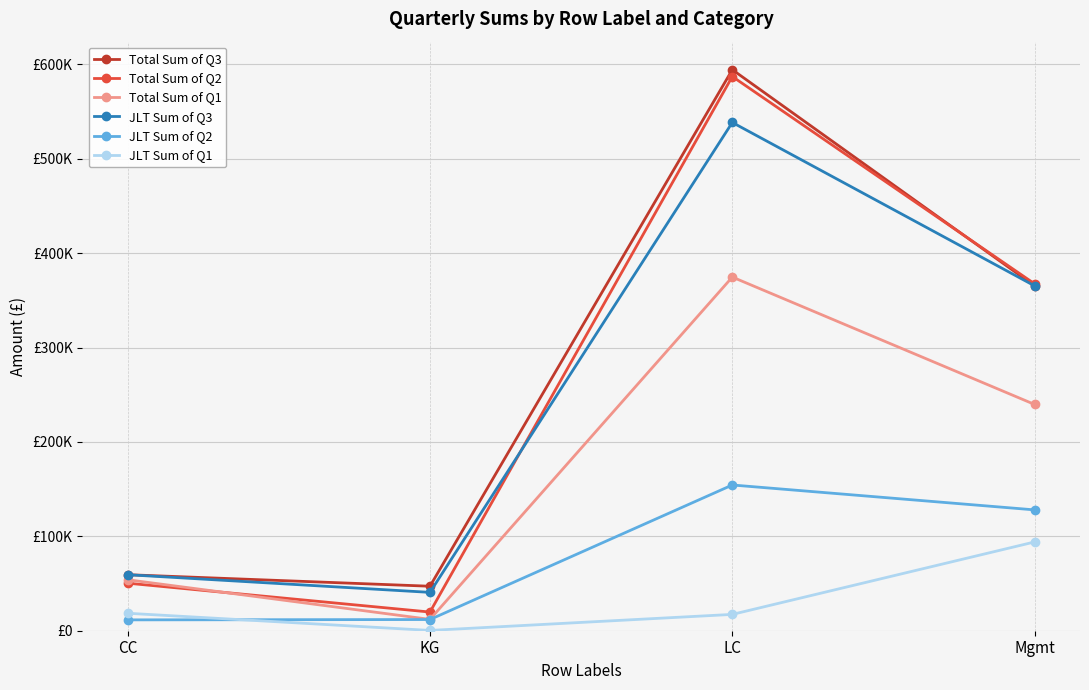

What is the label of the 4th point from the left?

Mgmt